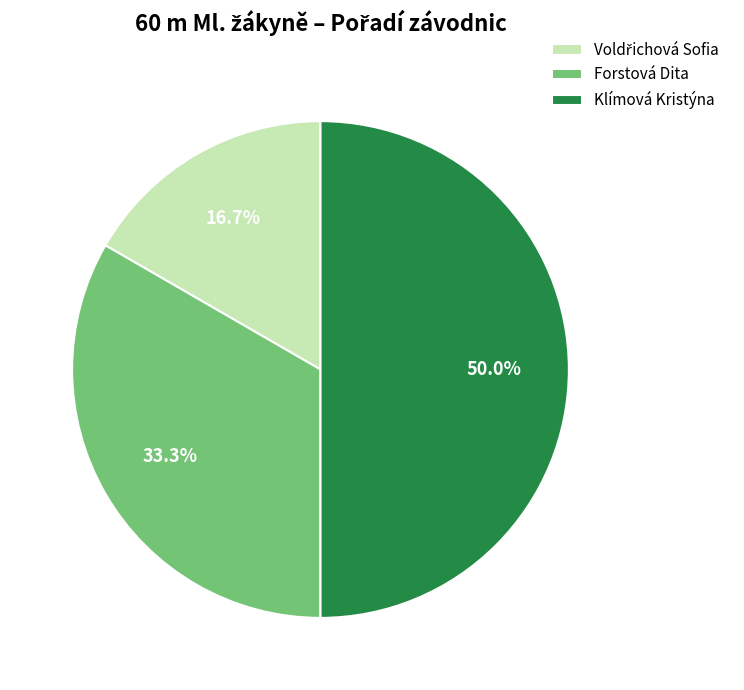

Is Forstová Dita the majority of the pie?

No